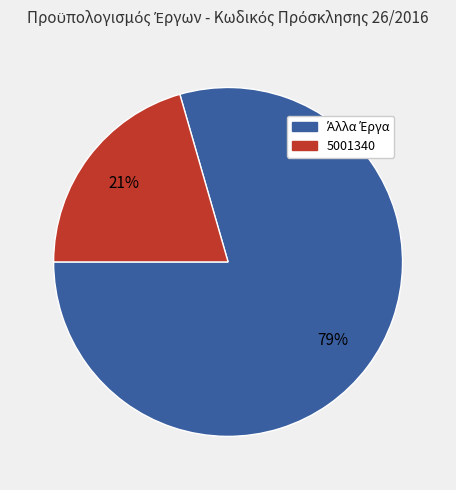

Is there any slice that represents more than half of the pie?

Yes